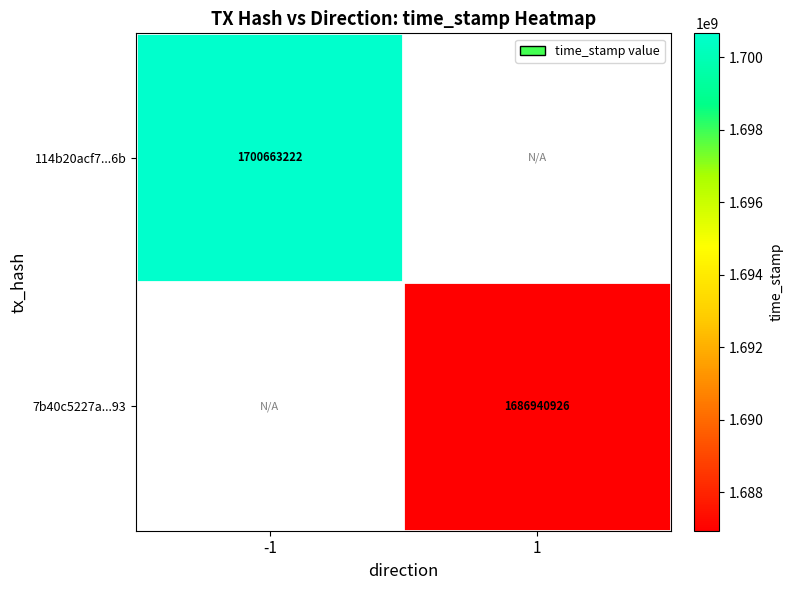

True or false: 7b40c5227a...93 has a value of 1686940926 at 1.

True